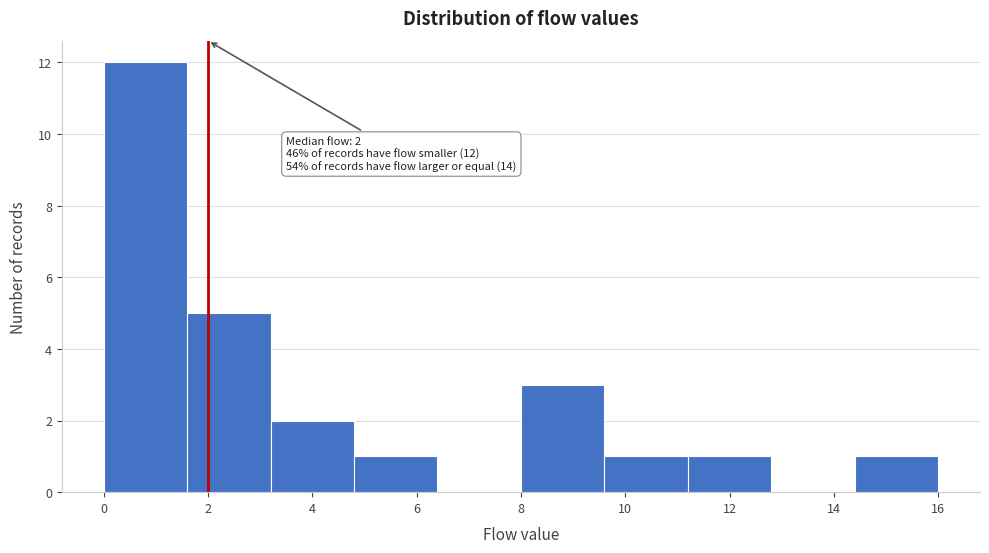

Over which range of the x-axis is the bar tallest?

0.0 to 1.6